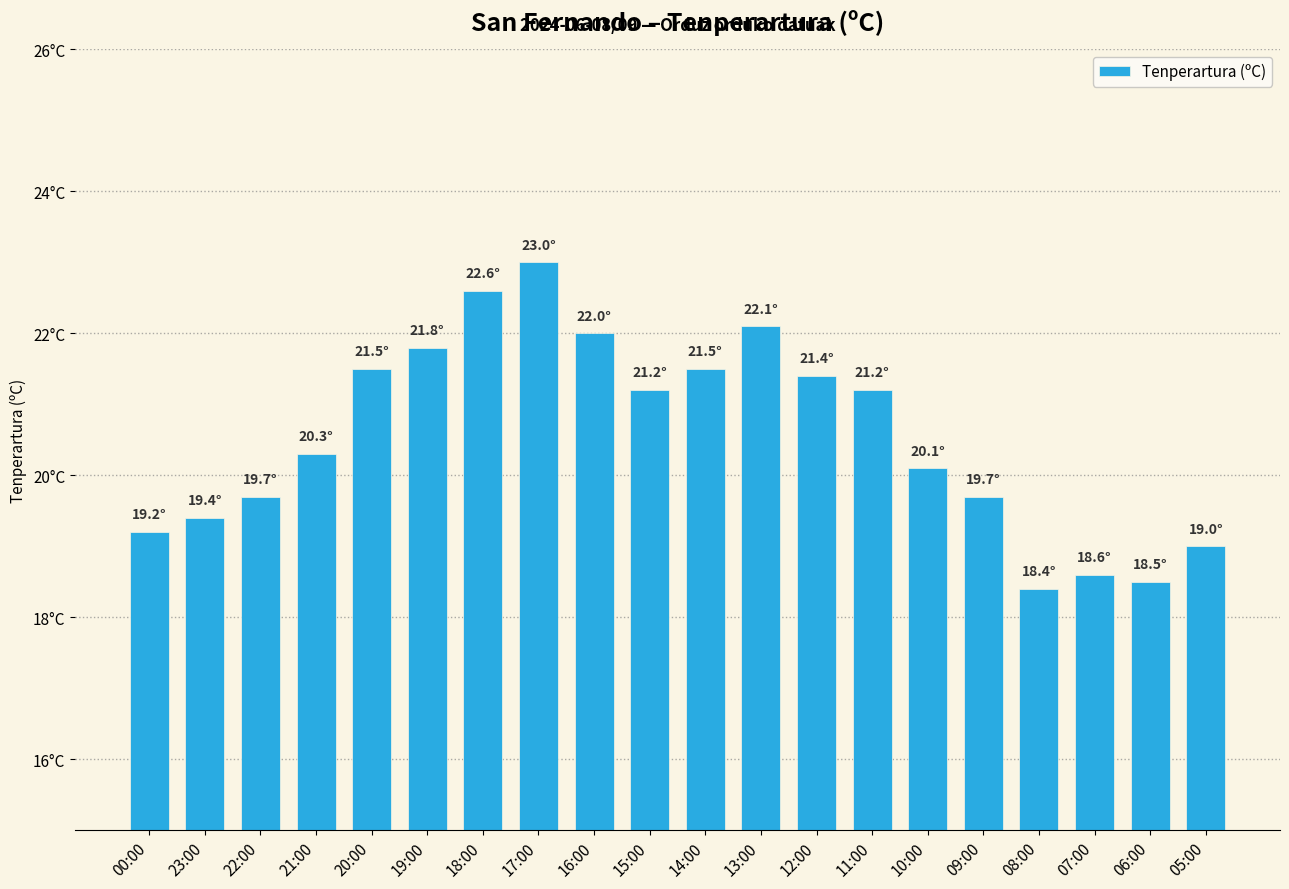

What is the label of the 6th bar from the right?

10:00